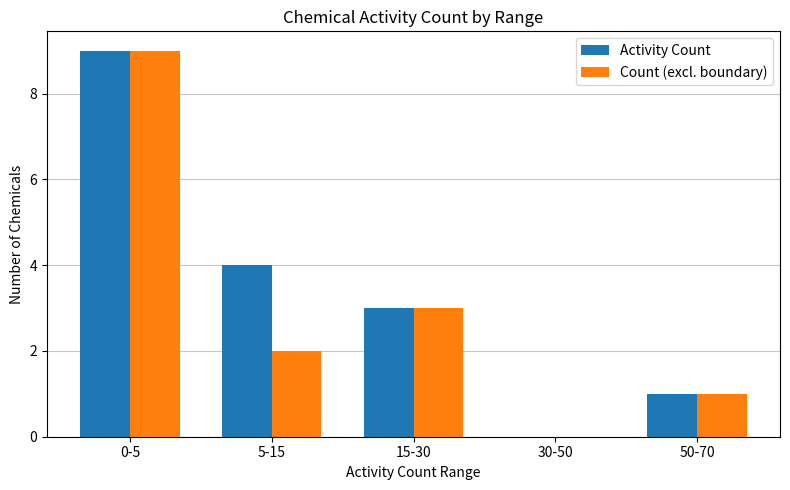

True or false: Activity Count has a value of -5 at 30-50.

False